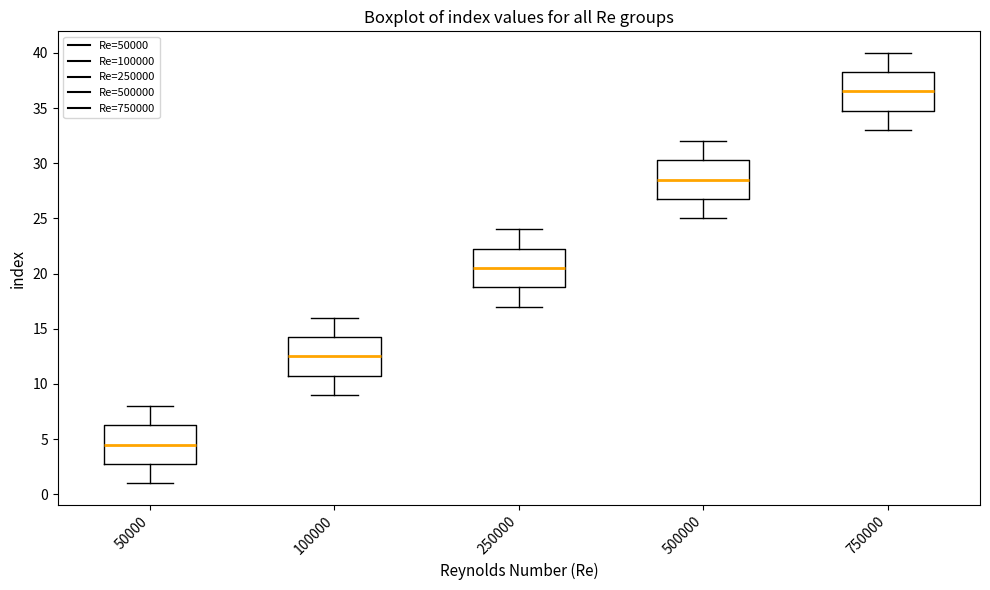

Which box has the highest median line?

750000